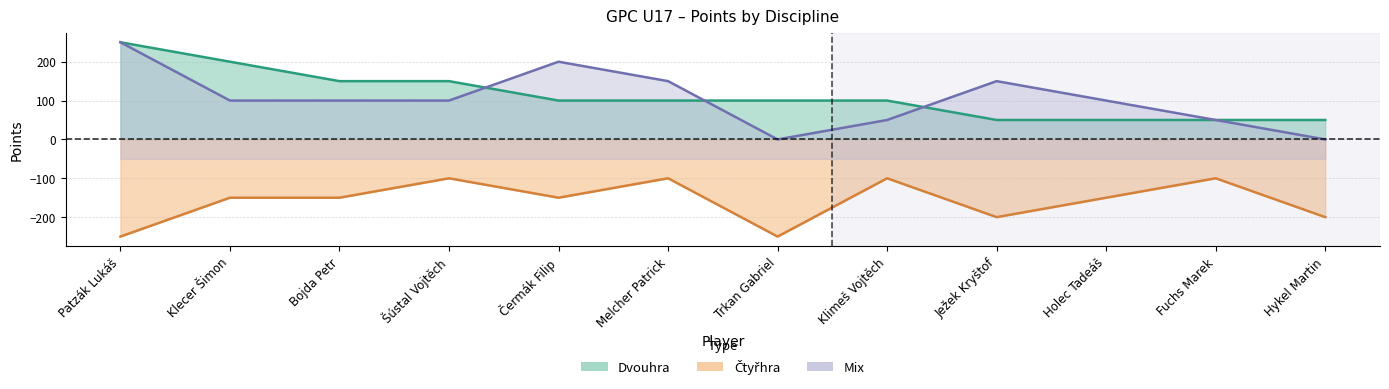

What is the difference between the maximum and minimum values in the Dvouhra series?

200